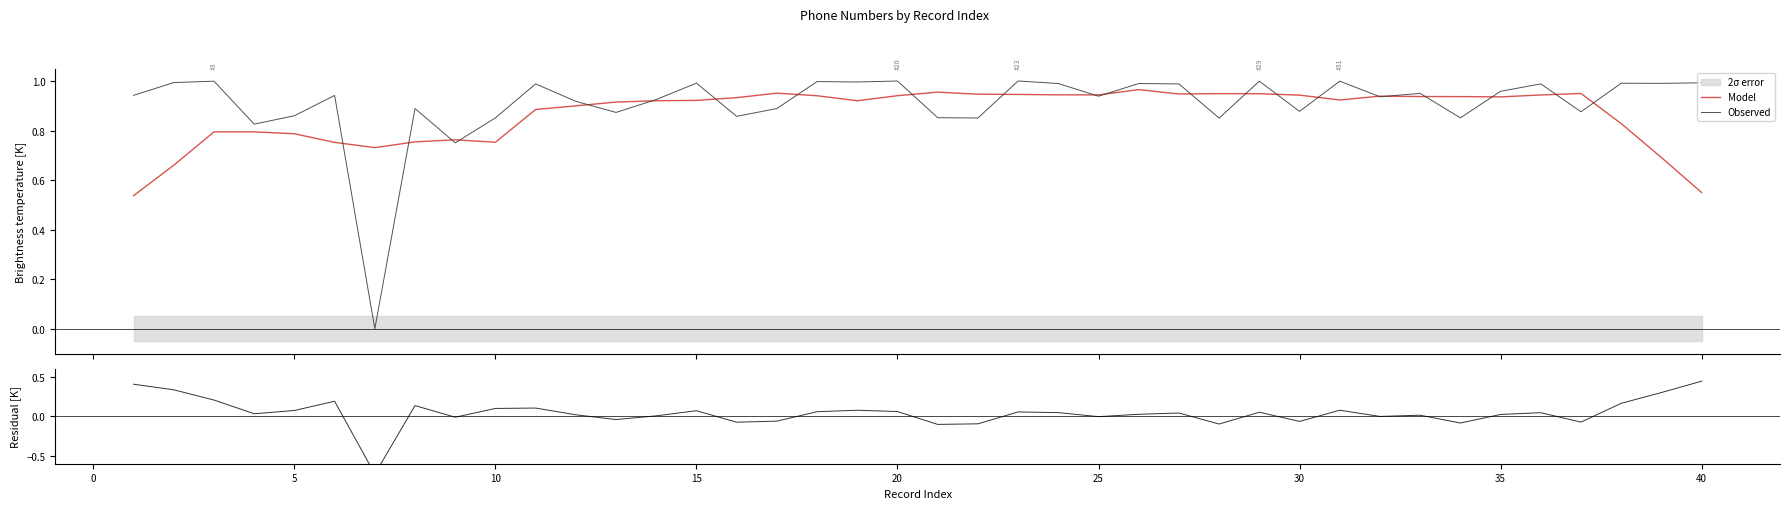

True or false: Observed and Model intersect in this chart.

True